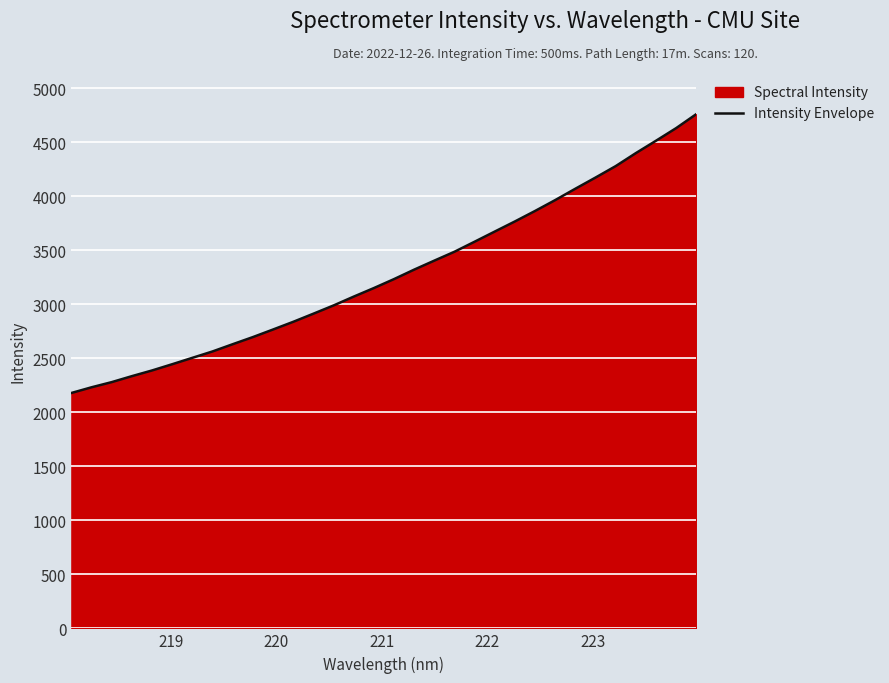

What is the difference between the maximum and minimum values?

2580.6